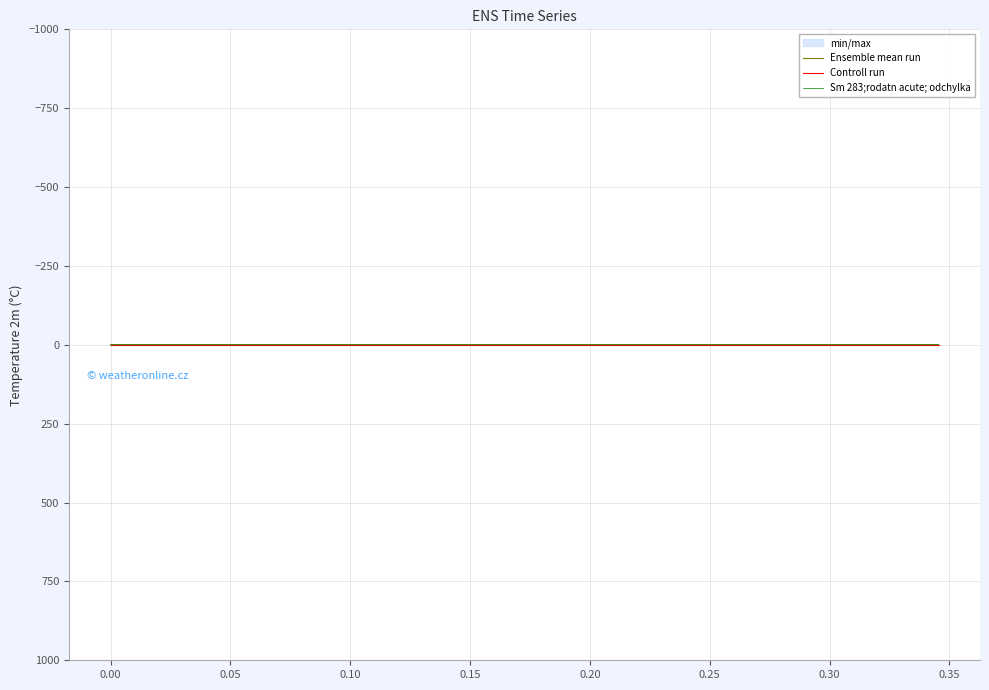

How many values in the Sm 283;rodatn acute; odchylka series are below 0?

20